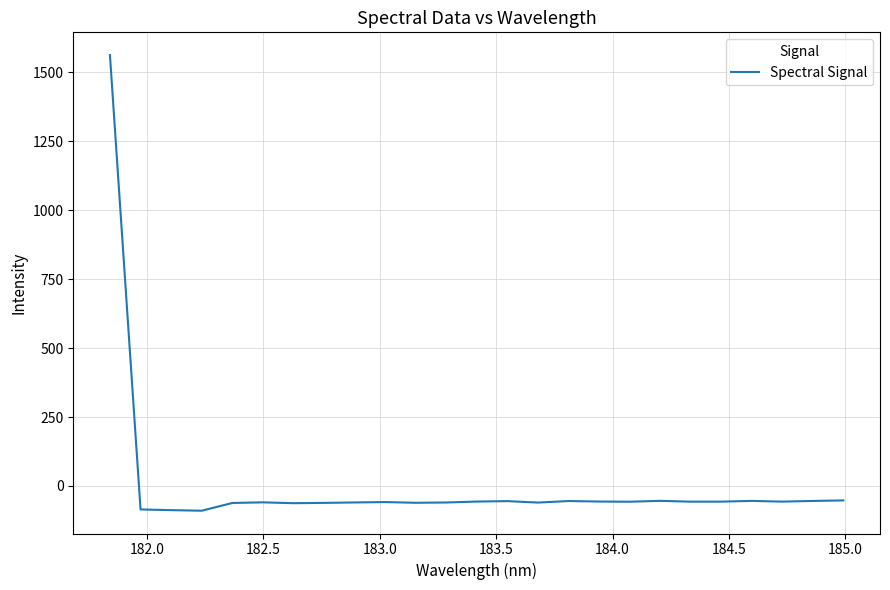

What is the difference between the maximum and minimum values?

1652.8